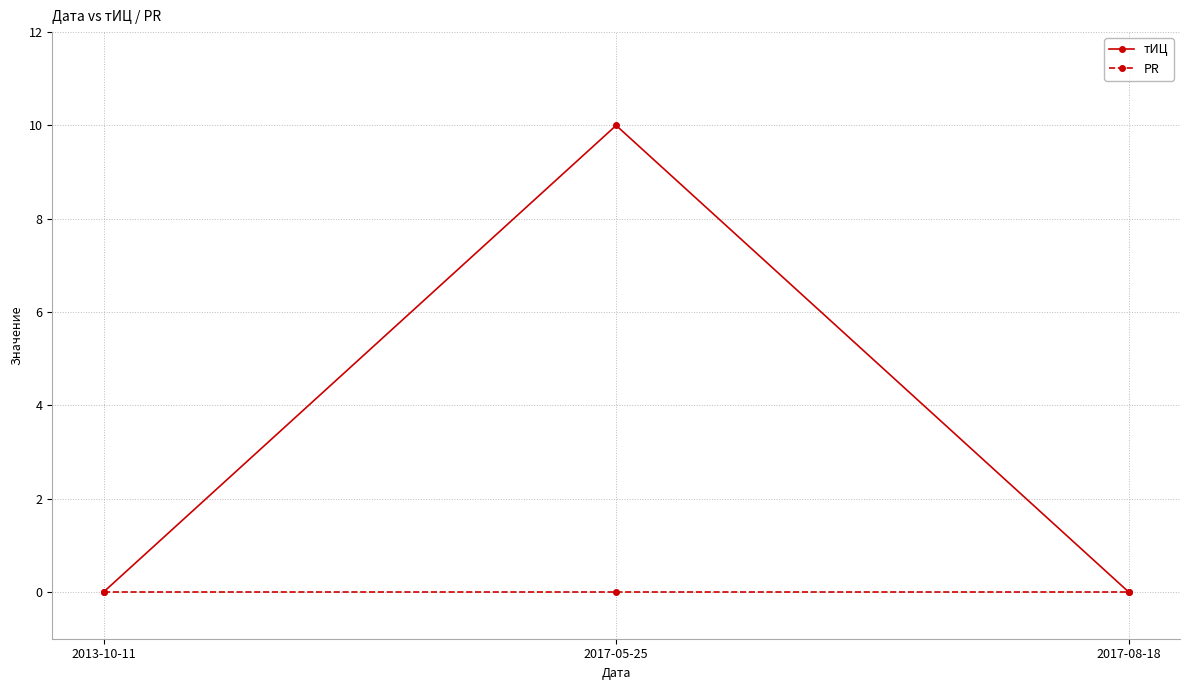

Which category has the highest value in the тИЦ series?

2017-05-25